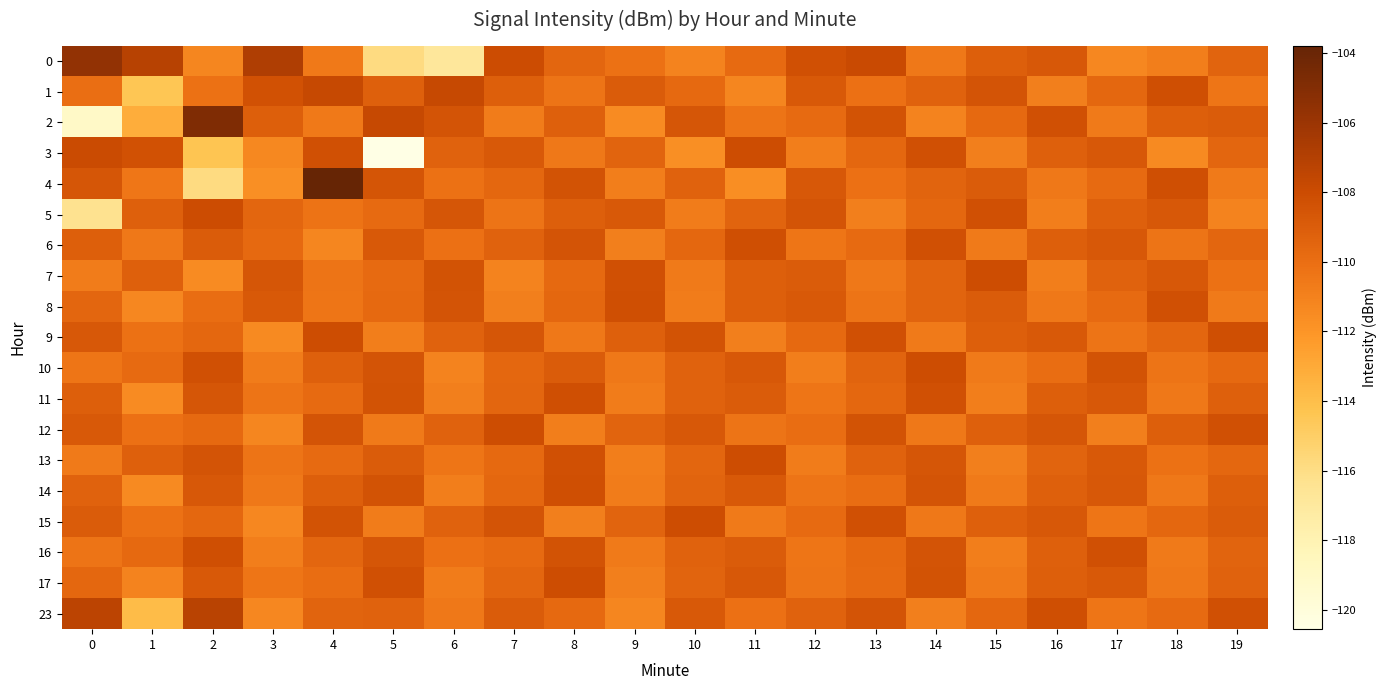

Which series has the largest range (max minus min)?

2